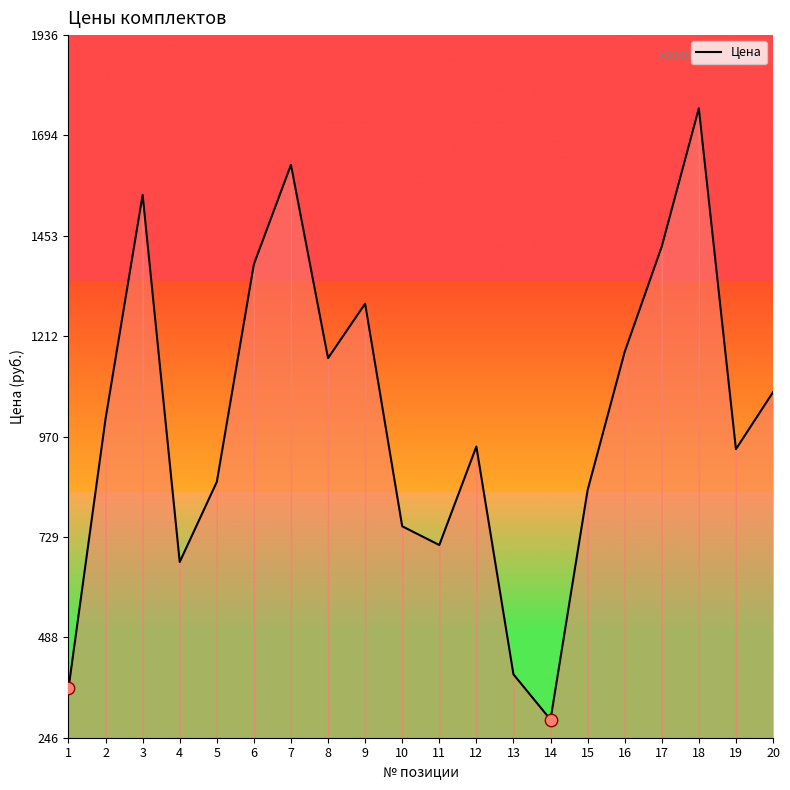

What is the change in value from 7 to 20?

-546.9